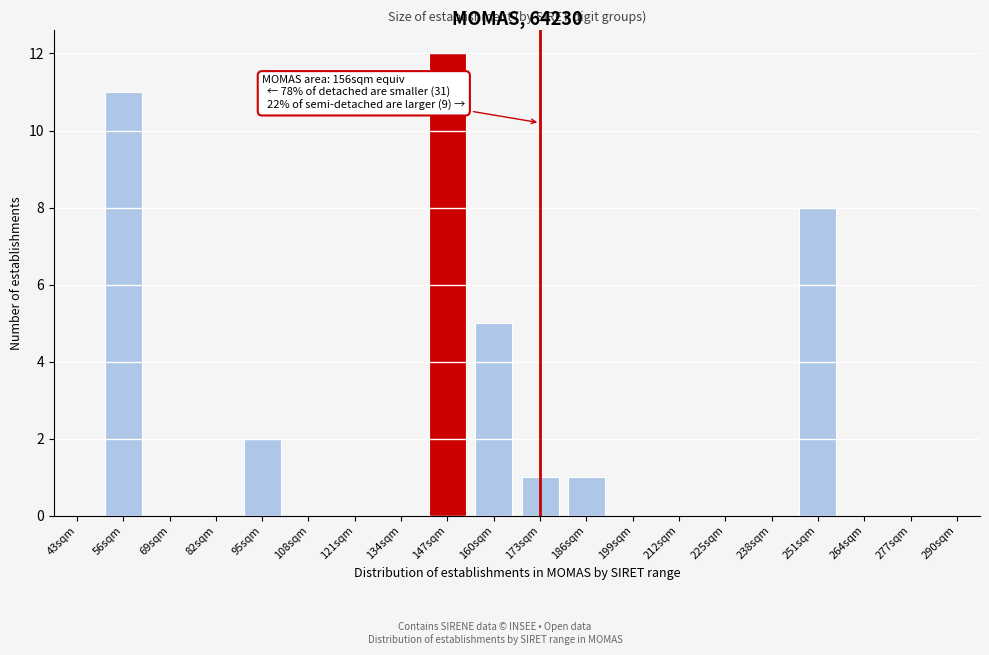

Reading left to right, extract all data points from this chart.

43sqm=0	56sqm=11	69sqm=0	82sqm=0	95sqm=2	108sqm=0	121sqm=0	134sqm=0	147sqm=12	160sqm=5	173sqm=1	186sqm=1	199sqm=0	212sqm=0	225sqm=0	238sqm=0	251sqm=8	264sqm=0	277sqm=0	290sqm=0